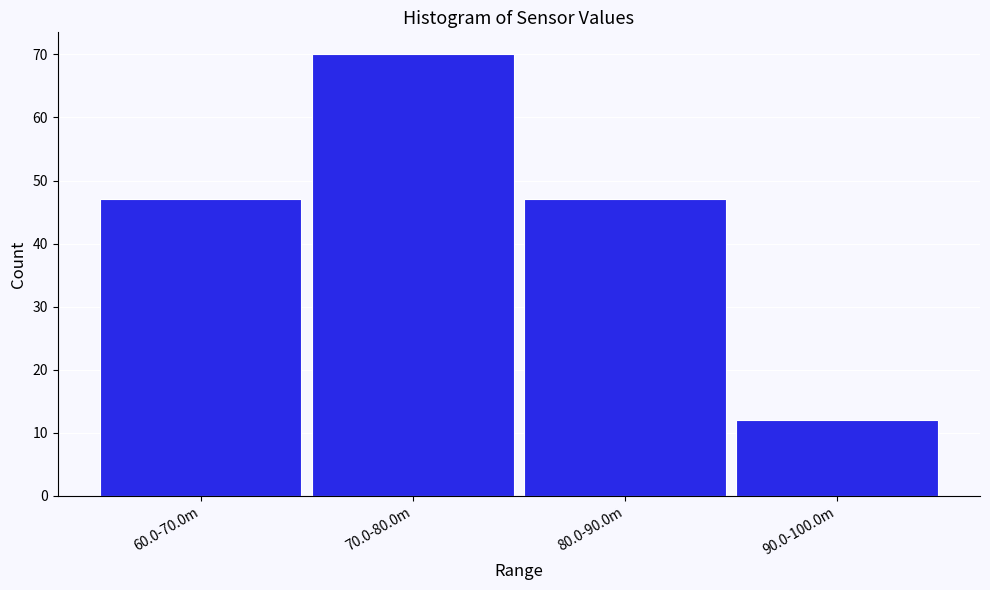

Reading right to left, what are all the values shown in this chart?

12	47	70	47